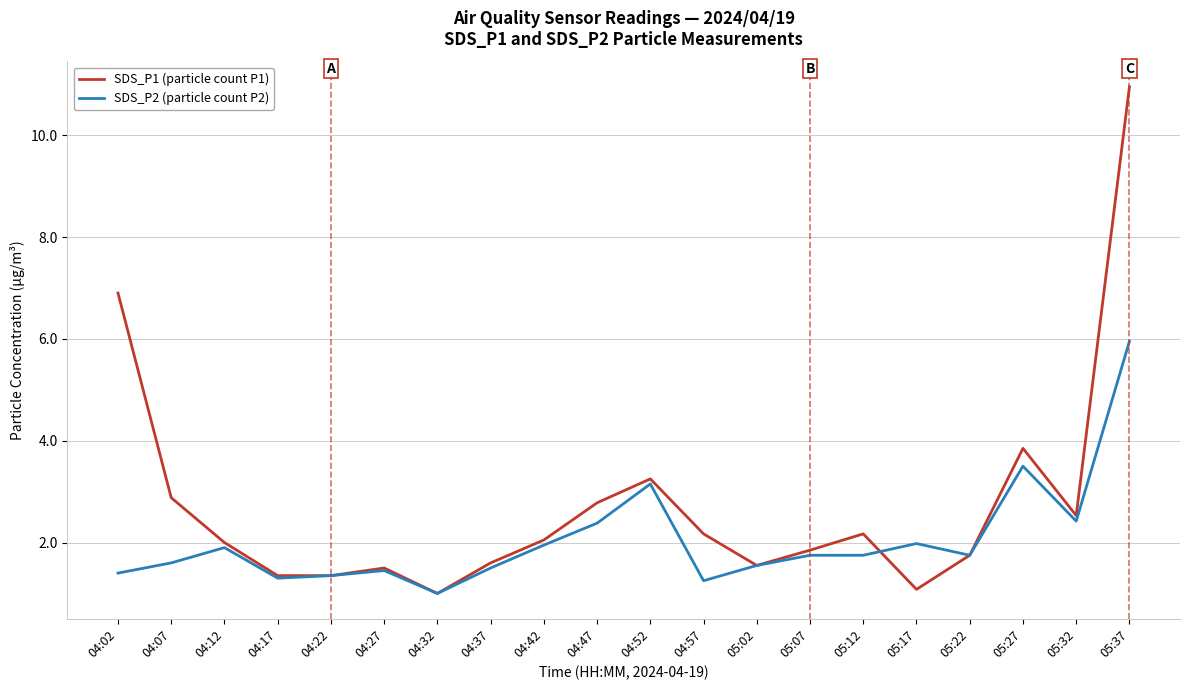

Is it true that SDS_P2 (particle count P2) equals 3.5 at 05:27?

True